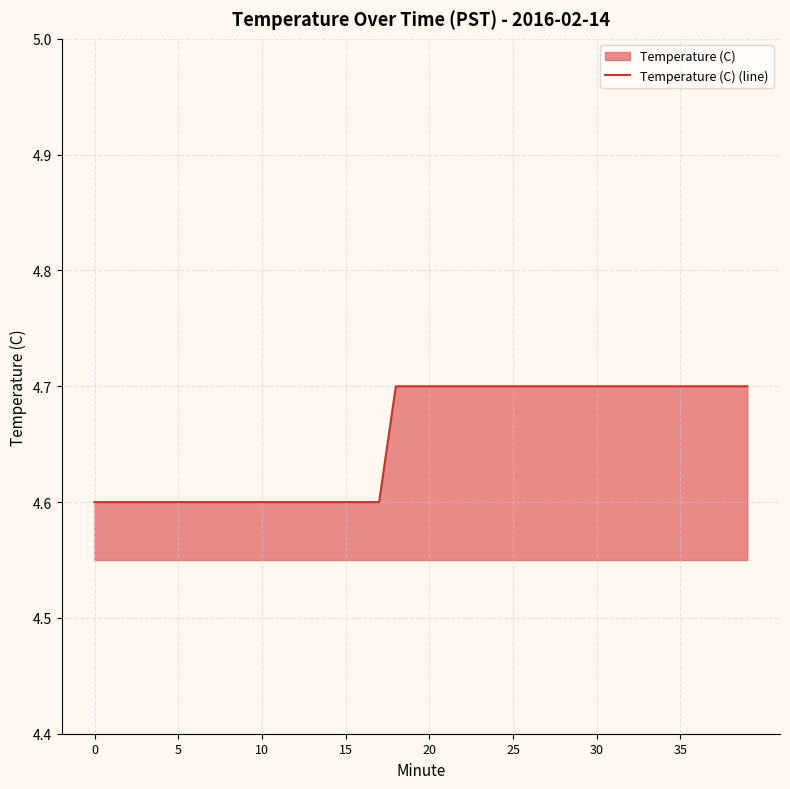

The value at 17 is 1.7. True or false?

False